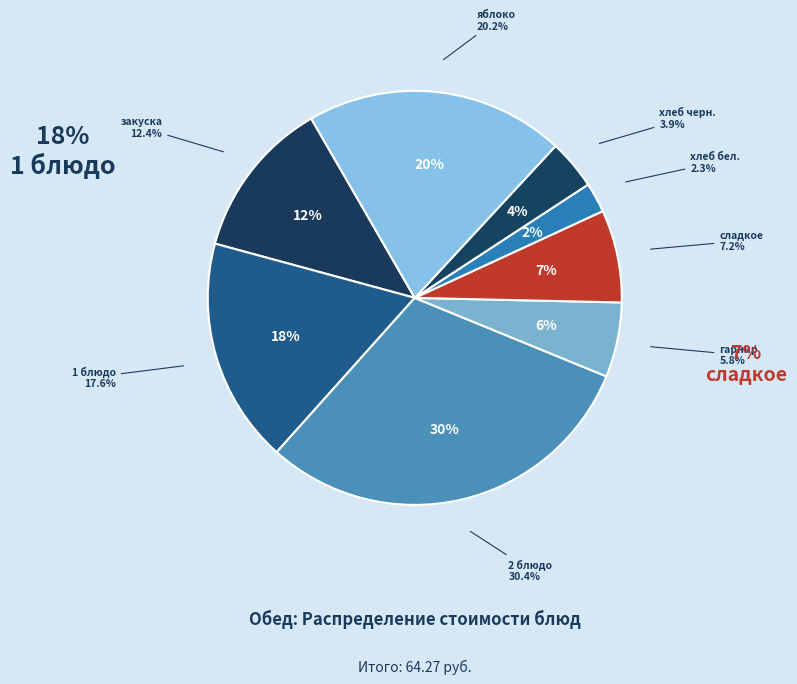

Is яблоко the majority of the pie?

No